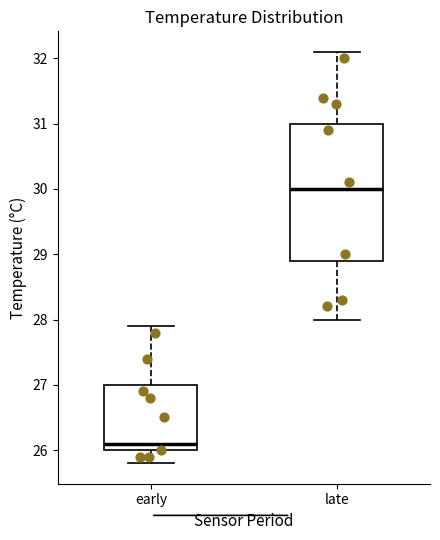

Reading left to right, read every box against the y-axis: the position of its median line, the range the box covers, and the ends of its whiskers. The values are not printed on the chart, so give them approximately, as read against the axis.

early: median 26.1, box 26.0 to 27.0, whiskers 25.8 to 27.9
late: median 30.0, box 28.9 to 31.0, whiskers 28.0 to 32.1